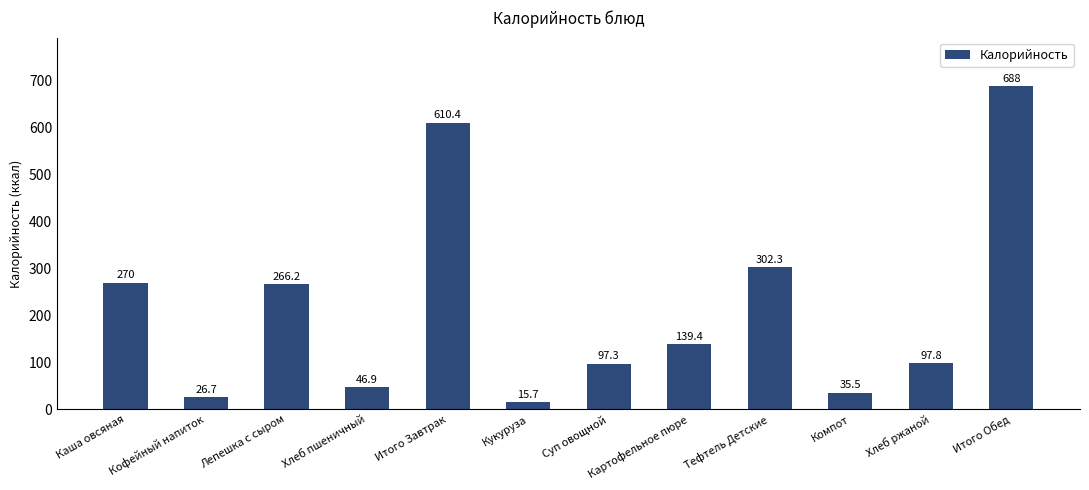

Rank the categories by value from highest to lowest.

Итого Обед, Итого Завтрак, Тефтель Детские, Каша овсяная, Лепешка с сыром, Картофельное пюре, Хлеб ржаной, Суп овощной, Хлеб пшеничный, Компот, Кофейный напиток, Кукуруза